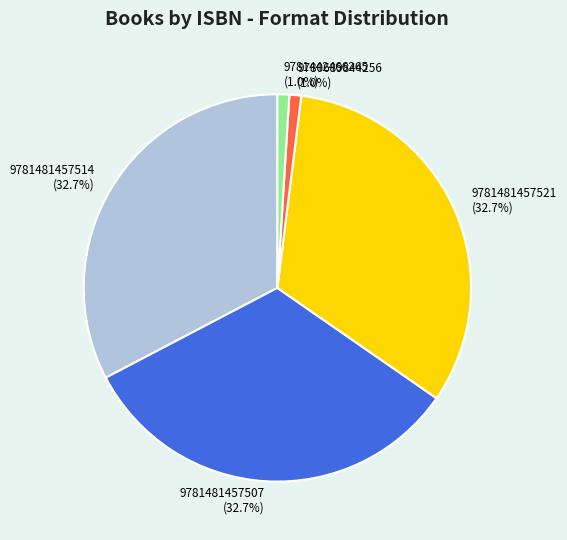

To the nearest percent, what is the difference between the 9781442466265 and 9781481457507 slice percentages?

32%